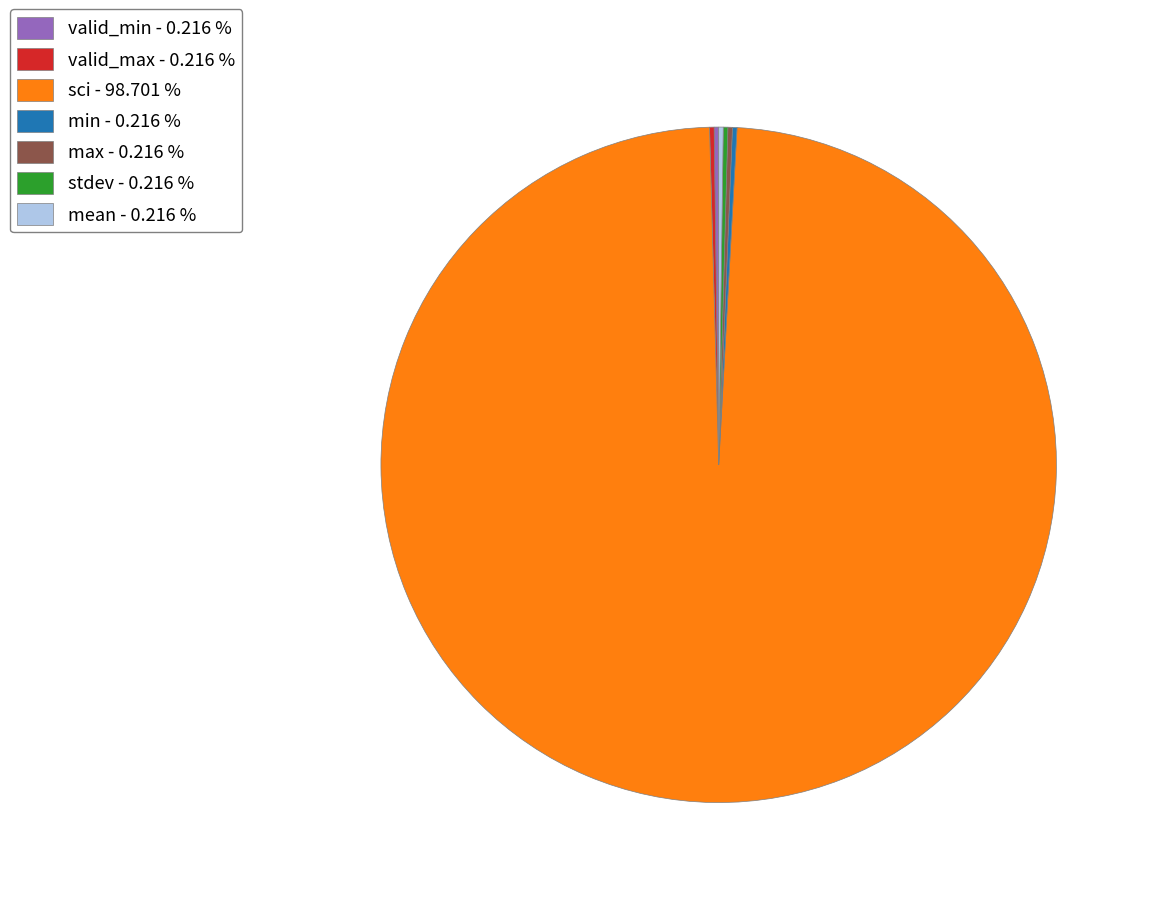

Which slice is the largest?

sci - 98.701 %